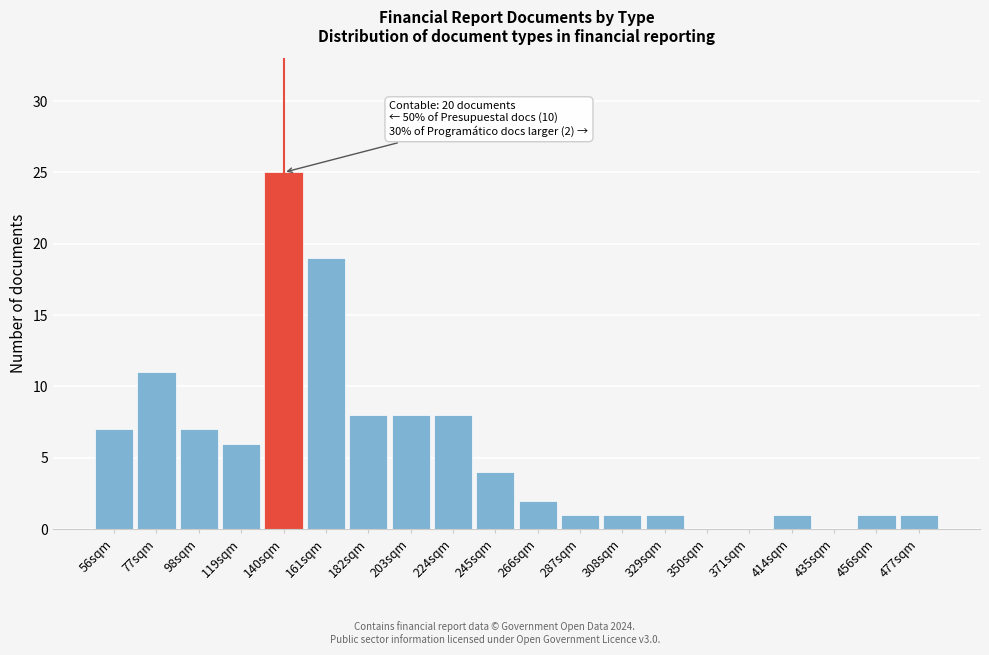

Reading left to right, what are all the values shown in this chart?

56sqm=7	77sqm=11	98sqm=7	119sqm=6	140sqm=25	161sqm=19	182sqm=8	203sqm=8	224sqm=8	245sqm=4	266sqm=2	287sqm=1	308sqm=1	329sqm=1	350sqm=0	371sqm=0	414sqm=1	435sqm=0	456sqm=1	477sqm=1